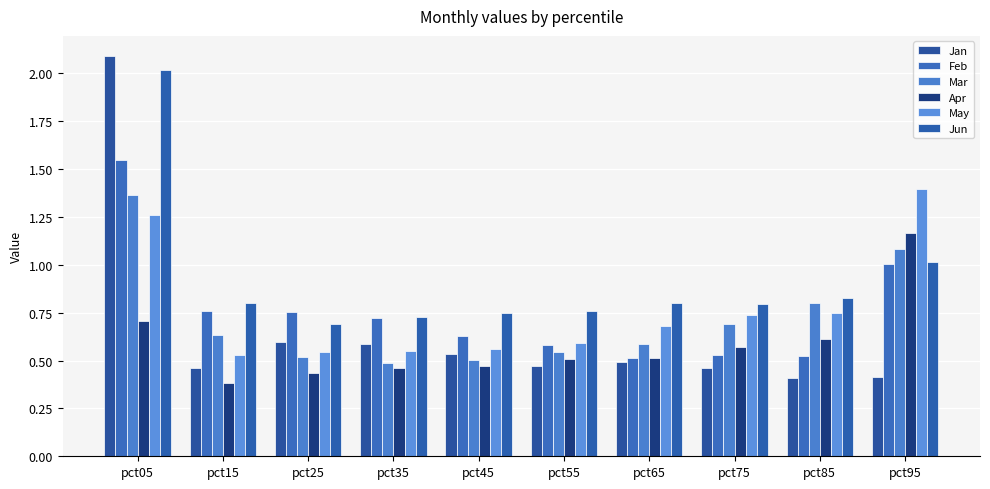

How many series are shown in this chart?

6